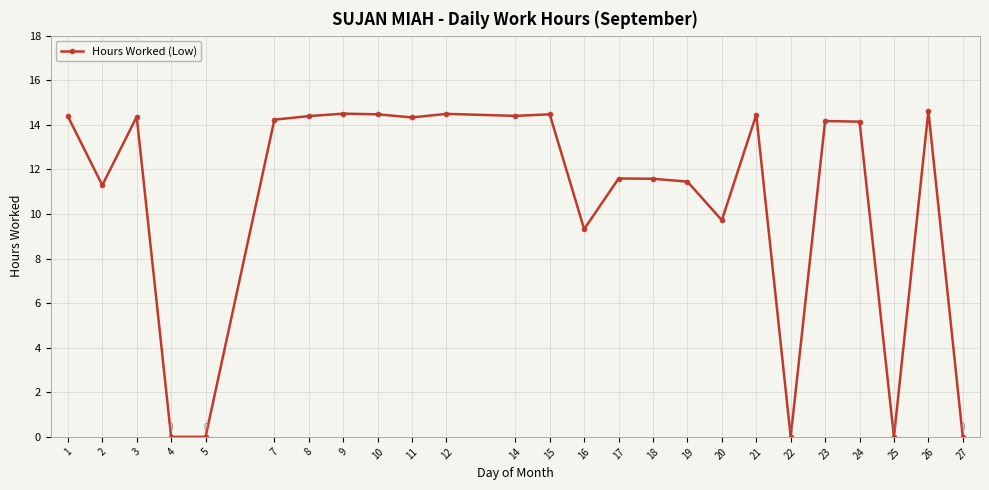

Where is the first local maximum?

3